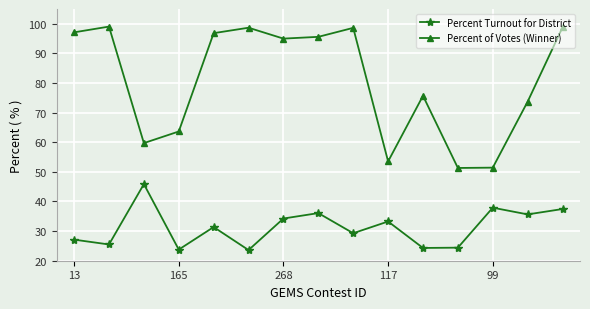

Is this an area chart (filled region under the line)?

No